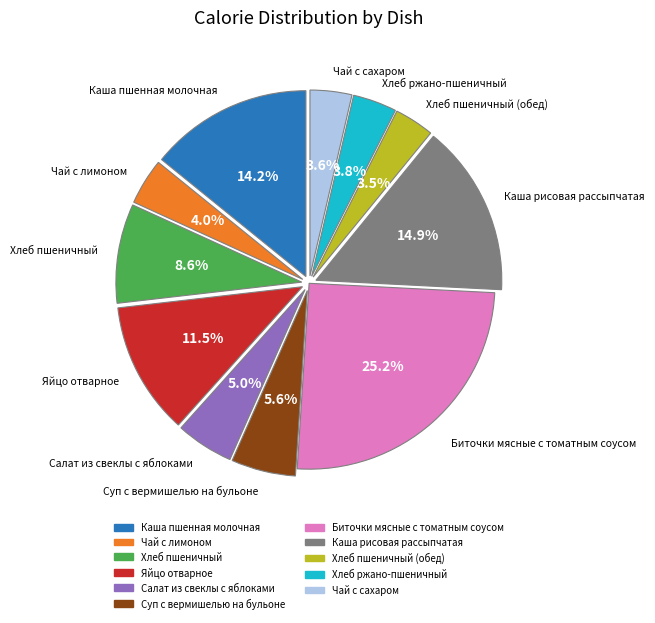

Is there a majority slice in this chart?

No